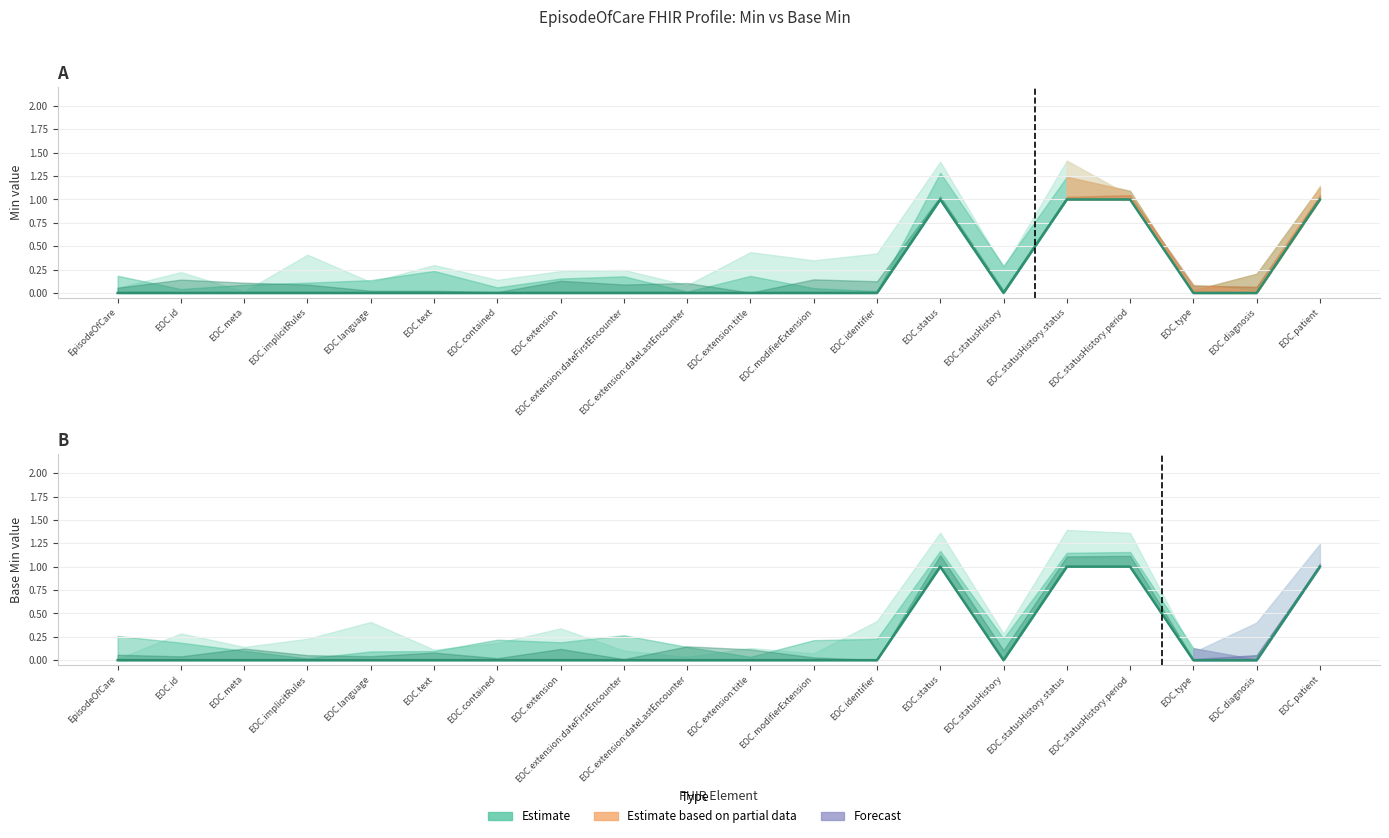

What is the difference between the maximum and minimum values in the Base Min series?

1